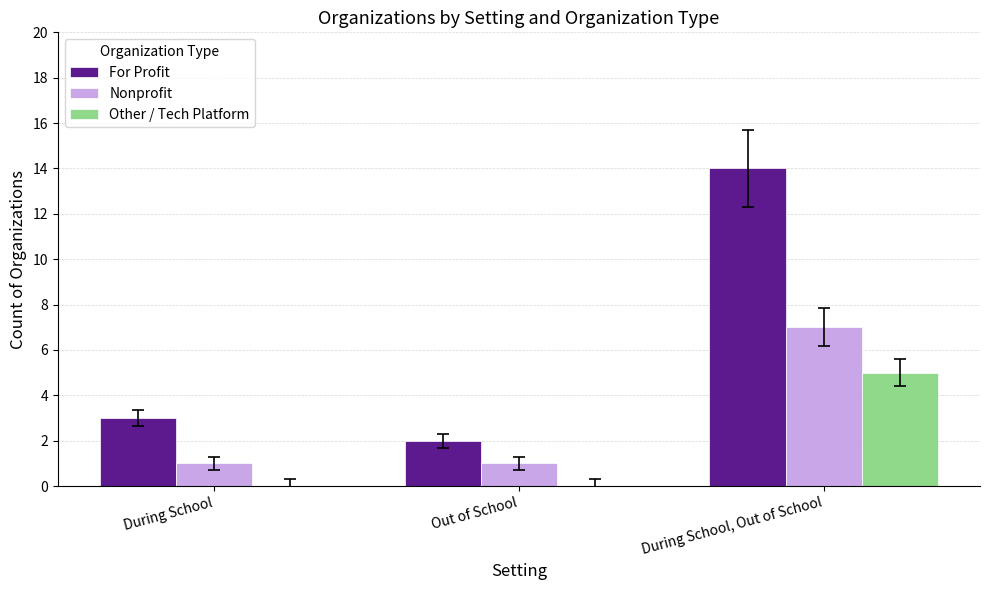

True or false: Nonprofit has a value of 4 at During School, Out of School.

False